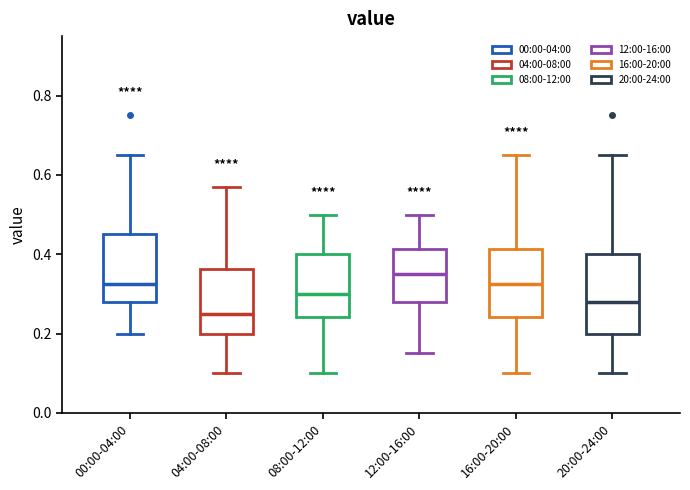

Comparing the boxes themselves (not the whiskers), which one is the tallest?

20:00-24:00